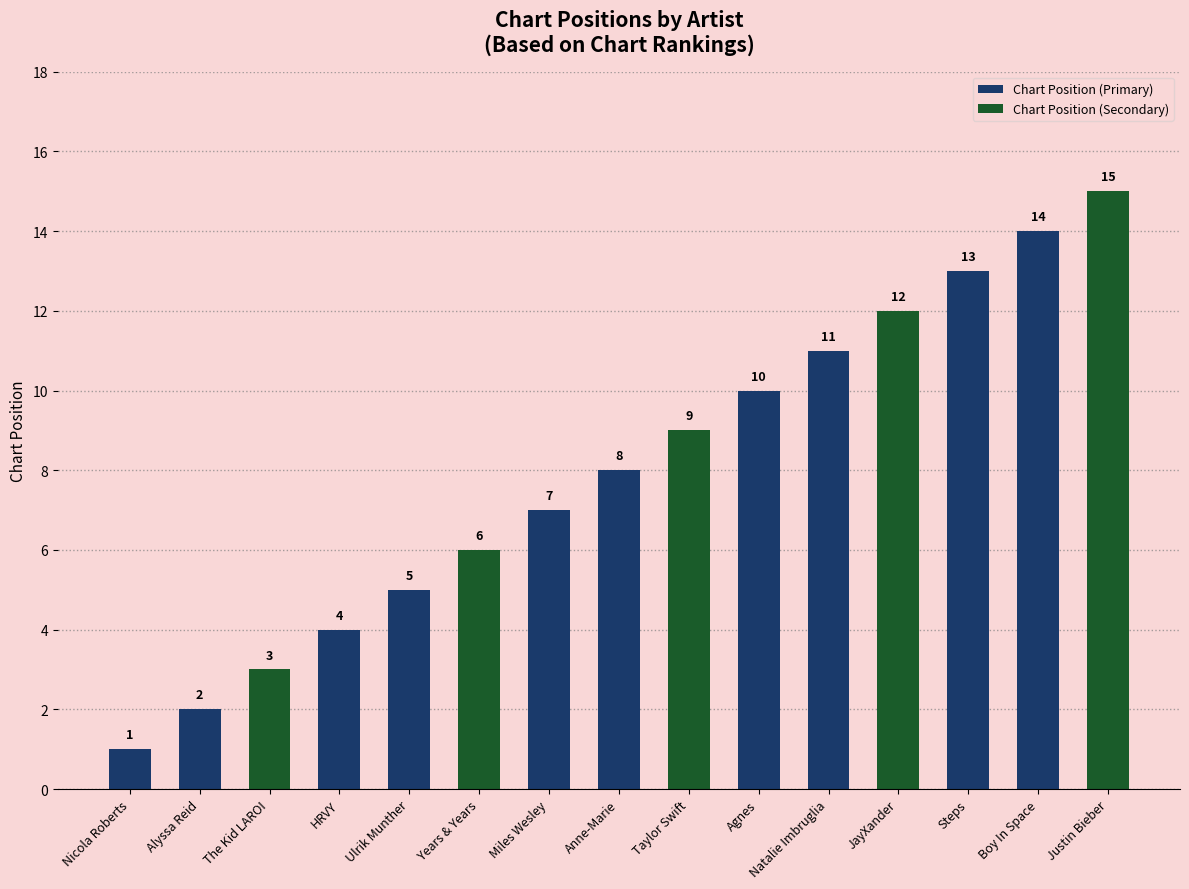

What is the change in value from Nicola Roberts to Miles Wesley?

+6